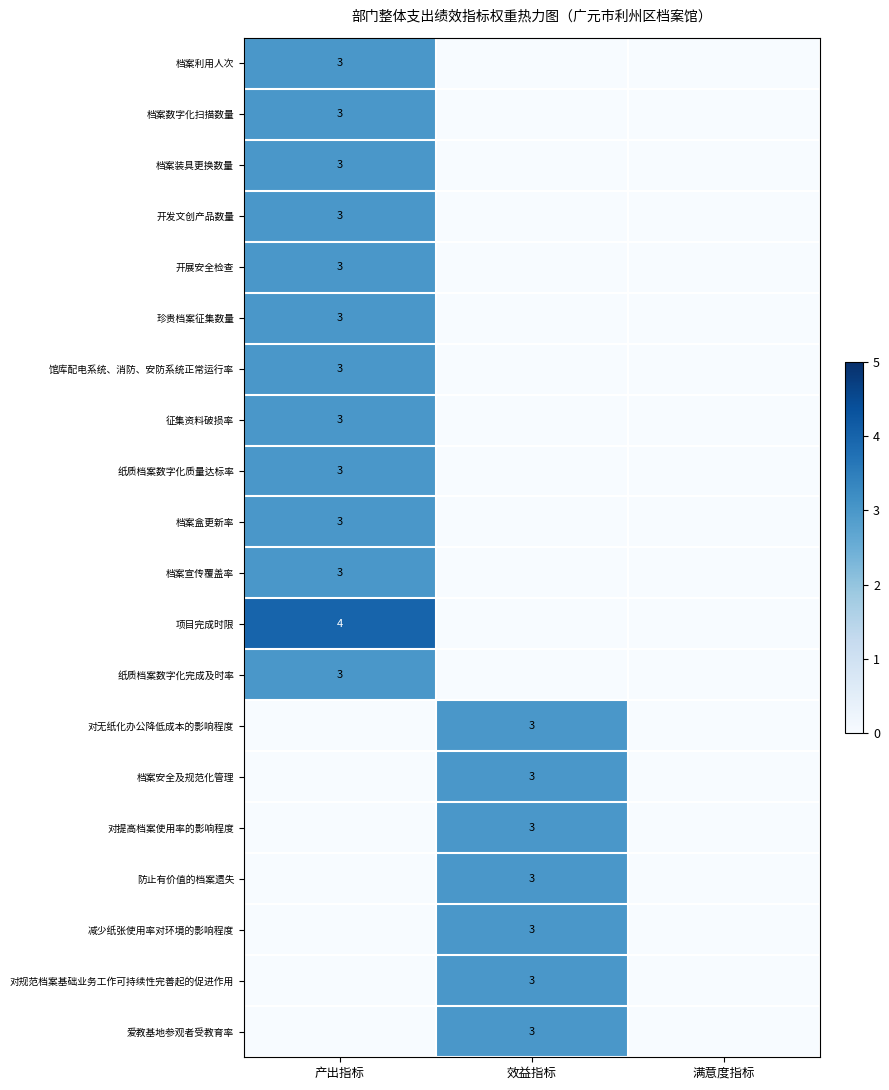

What is the difference between the highest and lowest values at 效益指标?

3